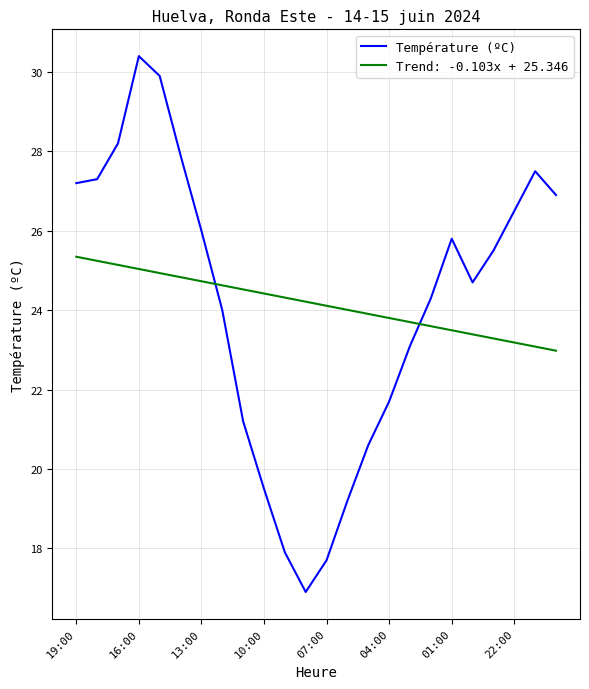

What is the difference between the maximum and minimum values in the Trend: -0.103x + 25.346 series?

2.4